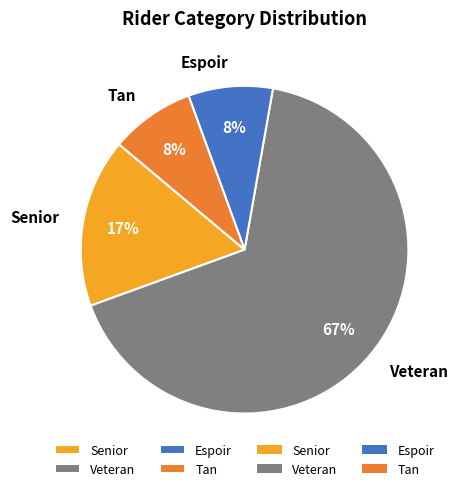

Which category accounts for the majority?

Veteran